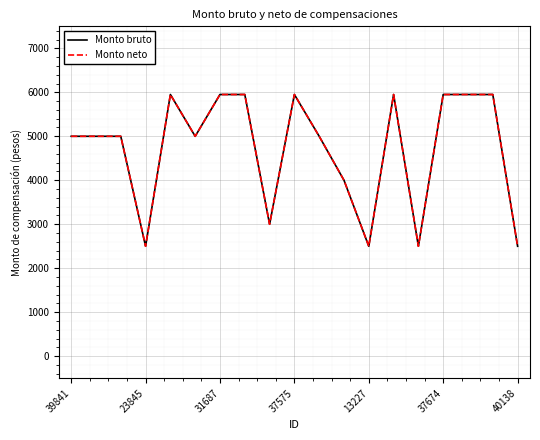

True or false: Monto neto and Monto bruto cross at least once.

False